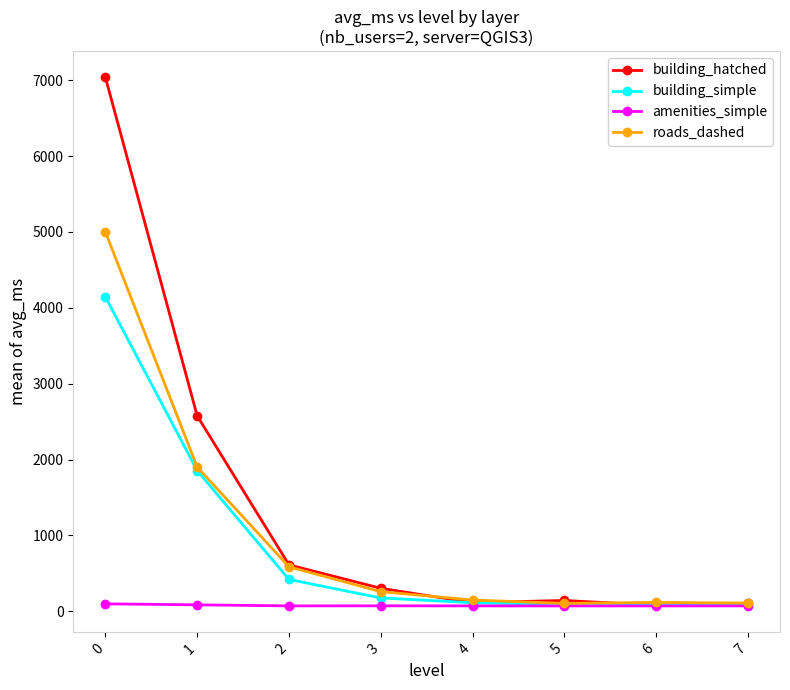

The roads_dashed series shows 1406.6 at 0. True or false?

False